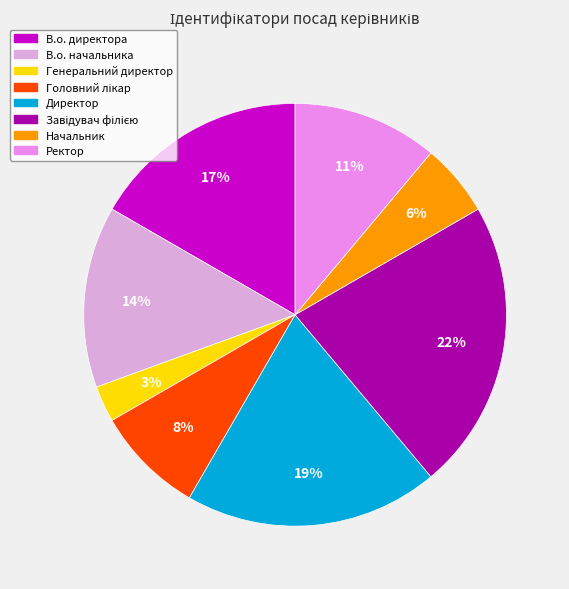

Is it true that Директор is 19% of the pie?

True